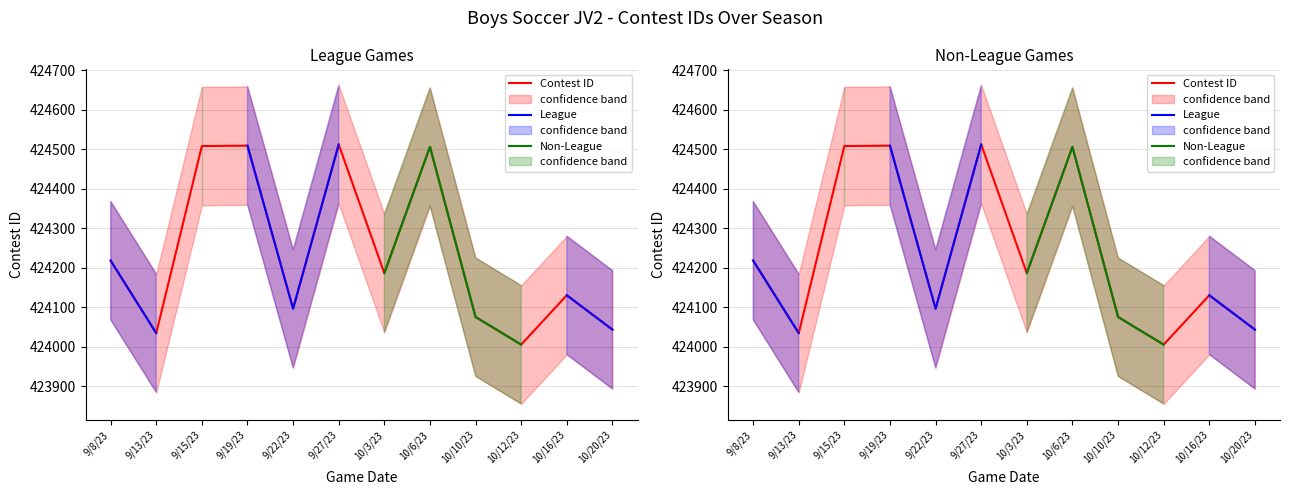

True or false: Contest ID has a value of 146443.0 at 10/16/23.

False